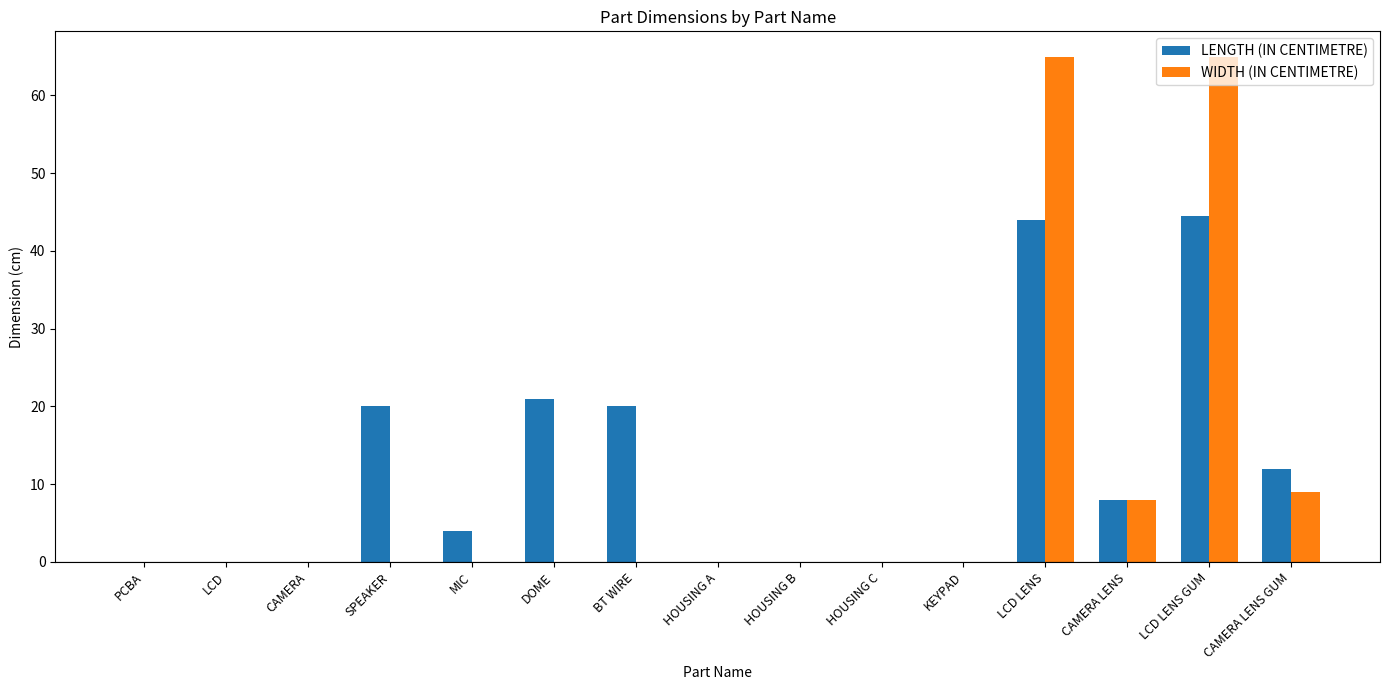

Which series changed the most between DOME and HOUSING A?

LENGTH (IN CENTIMETRE)